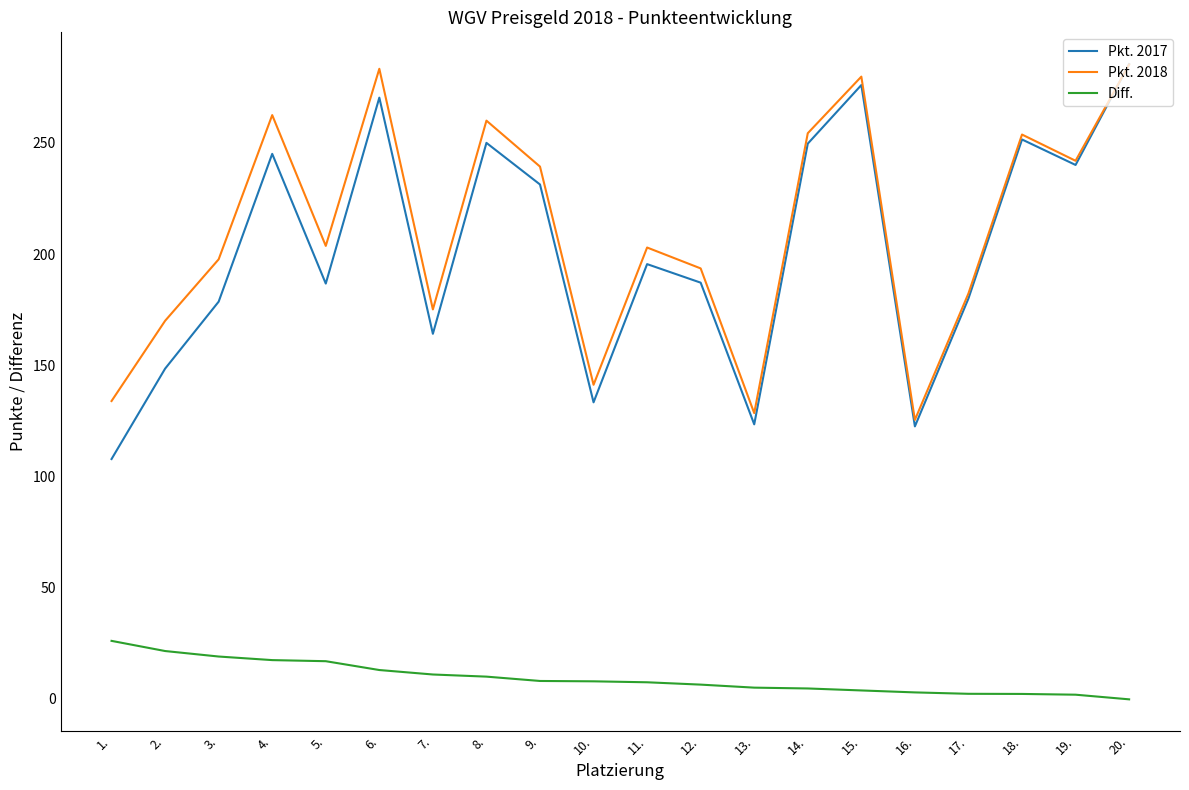

What is the difference between the maximum and minimum values in the Pkt. 2017 series?

177.6